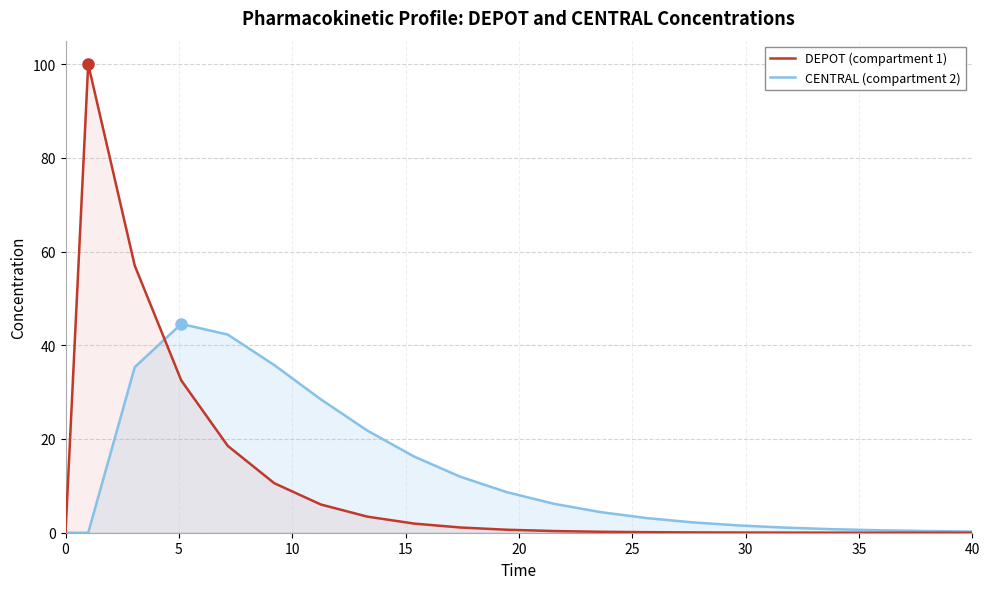

What are all the series names shown in the legend?

DEPOT (compartment 1), CENTRAL (compartment 2)